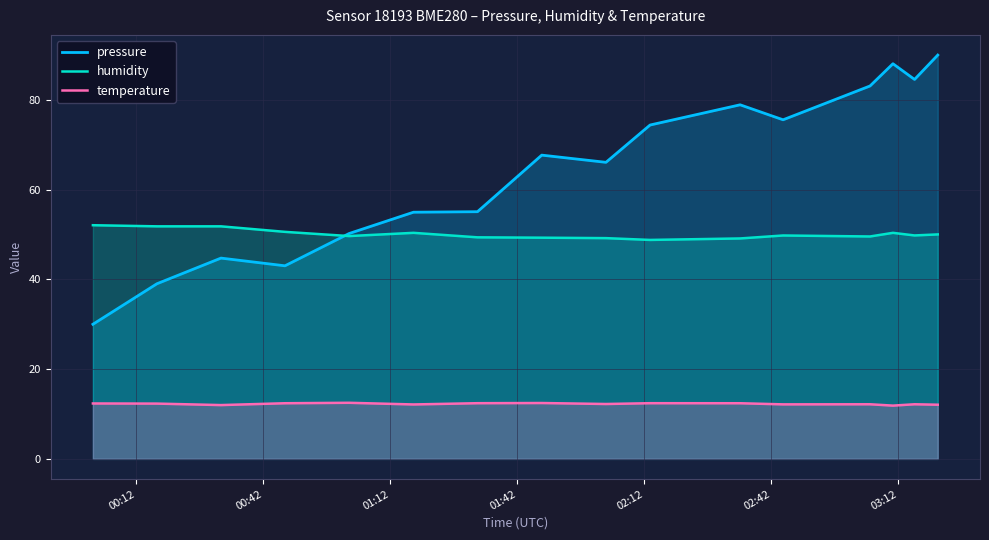

What is the maximum value shown in the chart?

90.0